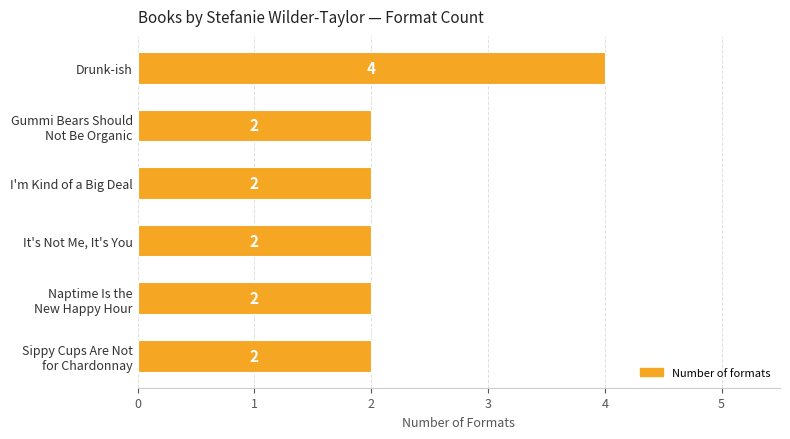

What is the ratio of the value at I'm Kind of a Big Deal to the value at Drunk-ish?

0.5